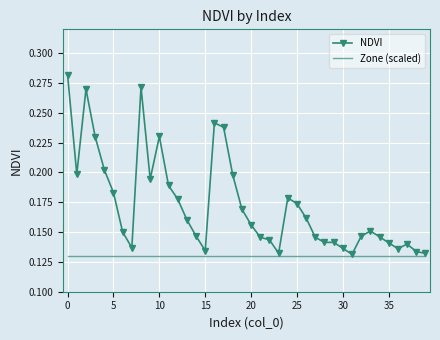

List the series in order of their overall mean, highest first.

NDVI, Zone (scaled)